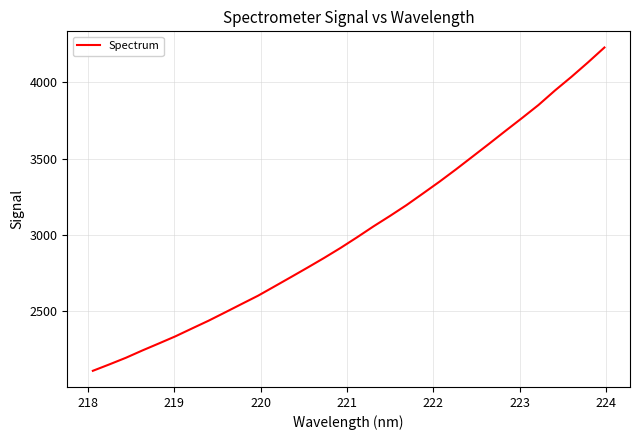

What is the greatest value displayed?

4228.6